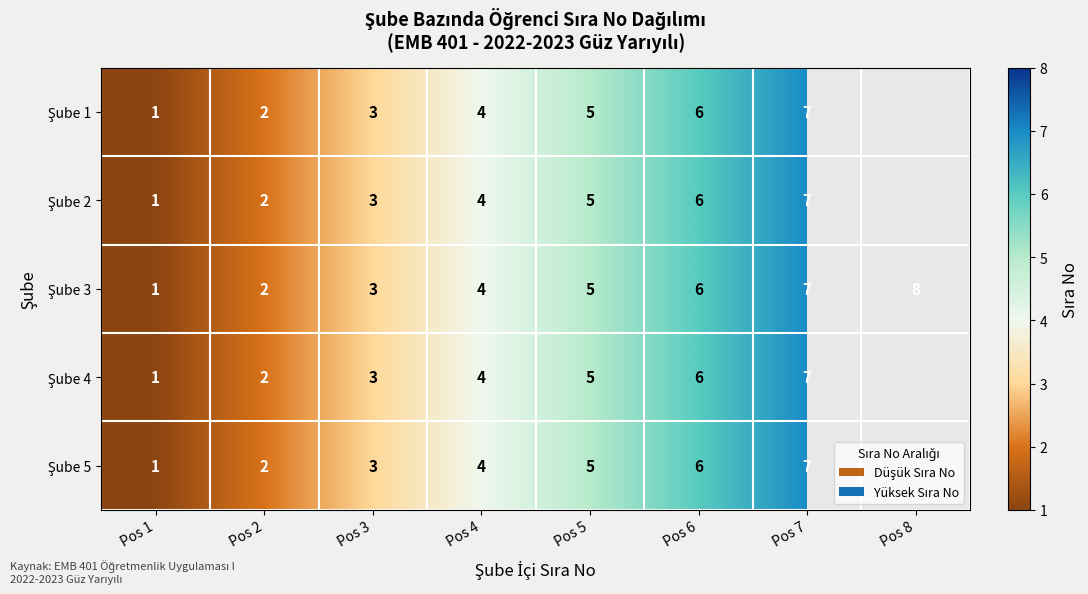

What is the total value across all series at Pos 2?

10